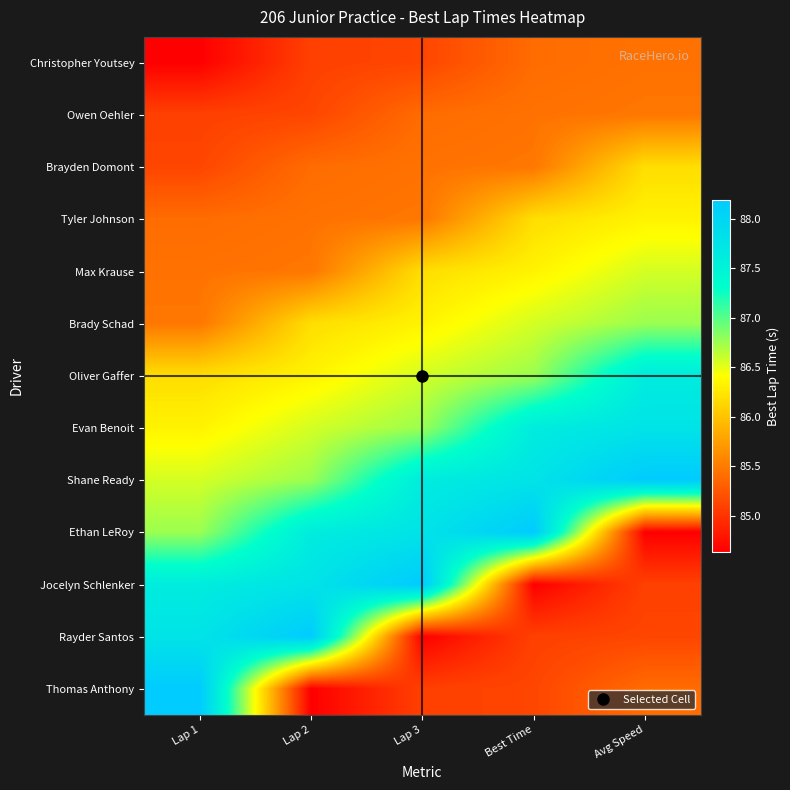

Rank the series at Best Time from highest to lowest value.

Ethan LeRoy, Shane Ready, Evan Benoit, Oliver Gaffer, Brady Schad, Max Krause, Tyler Johnson, Brayden Domont, Owen Oehler, Christopher Youtsey, Thomas Anthony, Rayder Santos, Jocelyn Schlenker